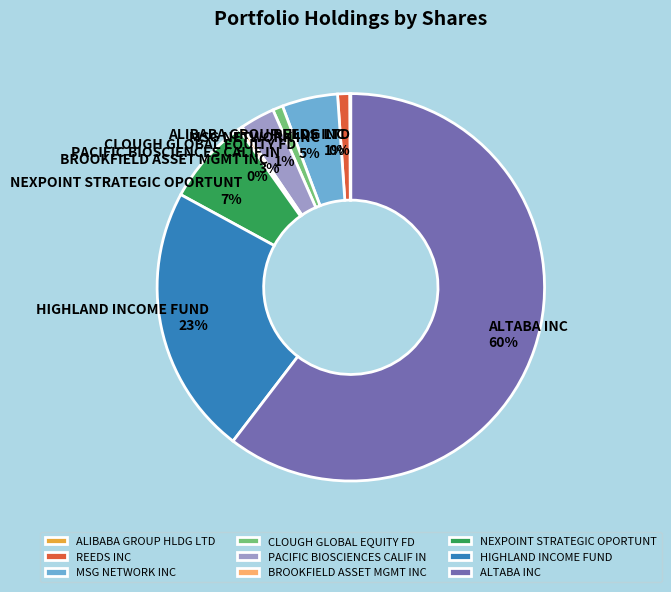

Is it true that HIGHLAND INCOME FUND is 1% of the pie?

False